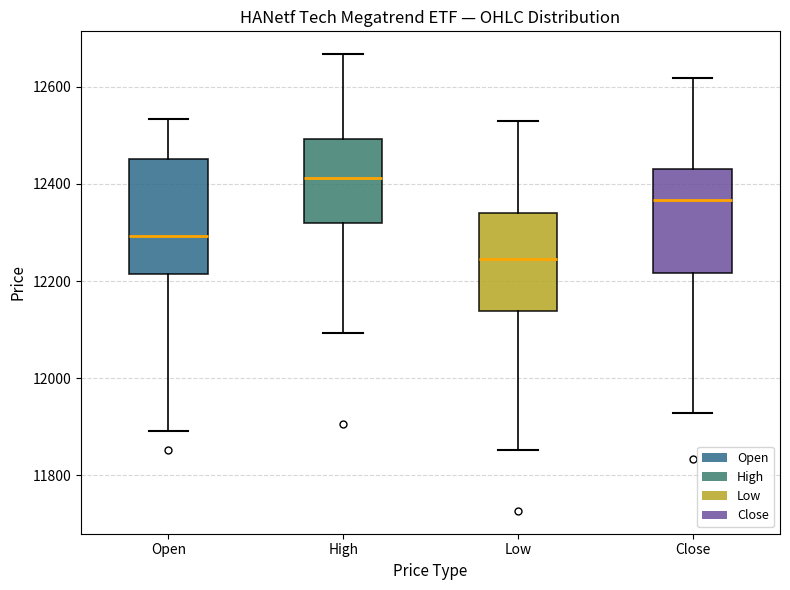

Reading left to right, read every box against the y-axis: the position of its median line, the range the box covers, and the ends of its whiskers. The values are not printed on the chart, so give them approximately, as read against the axis.

Open: median 12300, box 12220 to 12460, whiskers 11900 to 12540
High: median 12420, box 12320 to 12500, whiskers 12100 to 12660
Low: median 12240, box 12140 to 12340, whiskers 11860 to 12520
Close: median 12360, box 12220 to 12440, whiskers 11920 to 12620